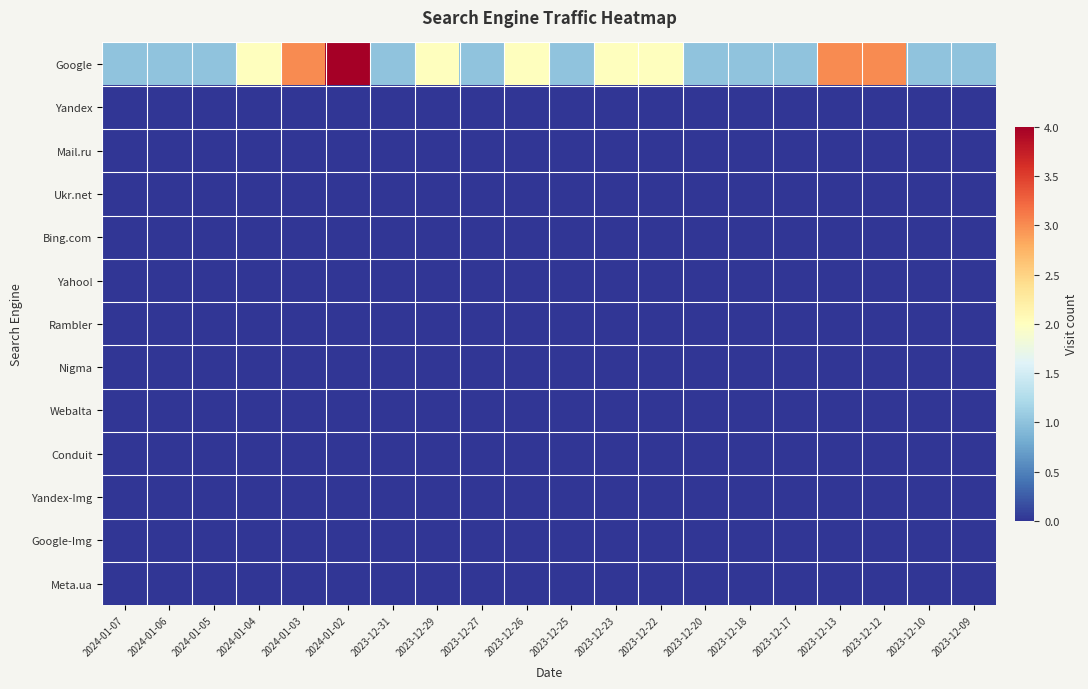

What is the spread (max minus min) of values at 2024-01-05?

1